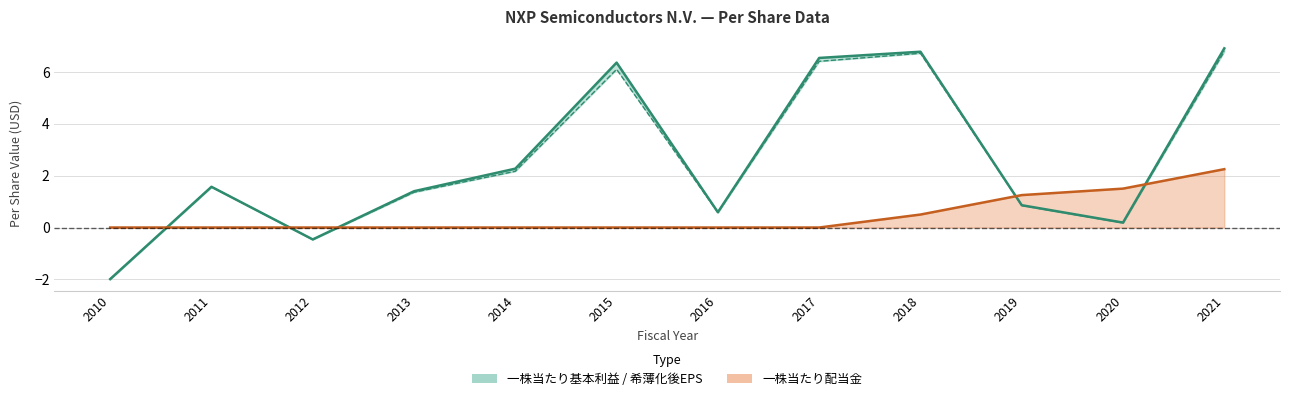

What is the spread (max minus min) of values at 2012?

0.5